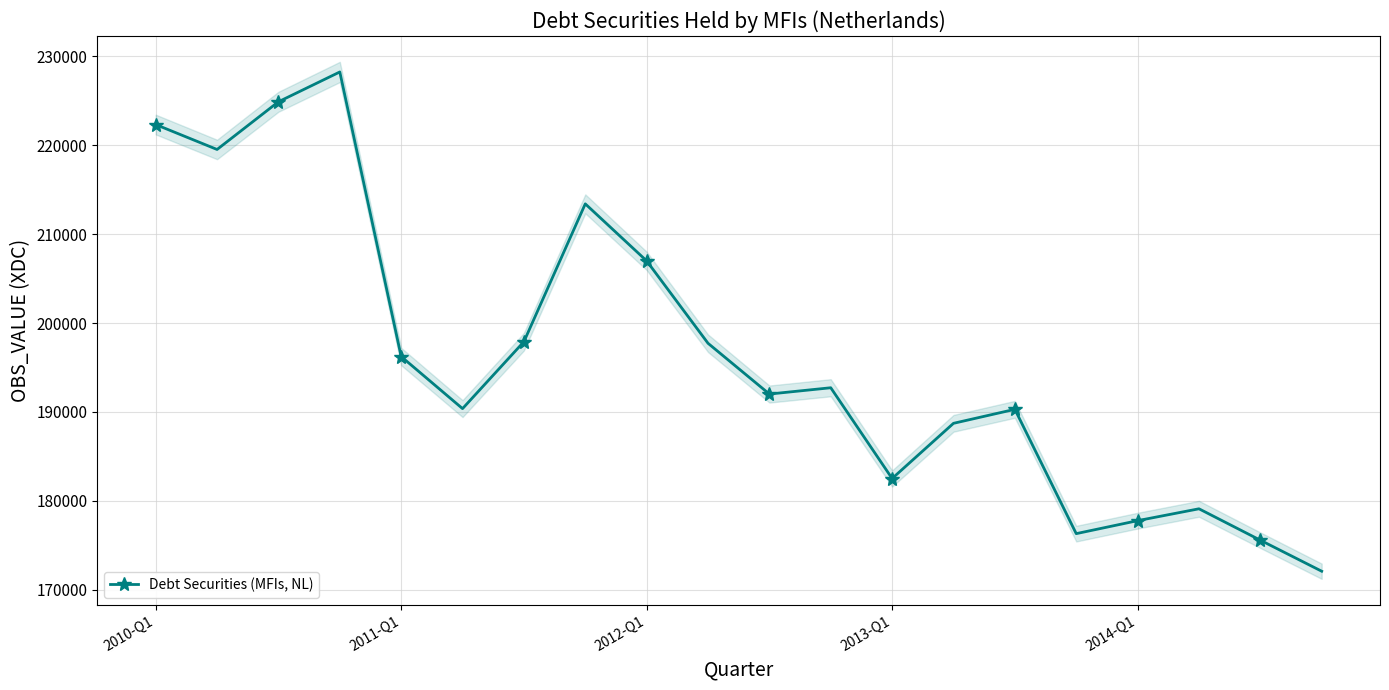

What is the value of the 12th point from the left?

192718